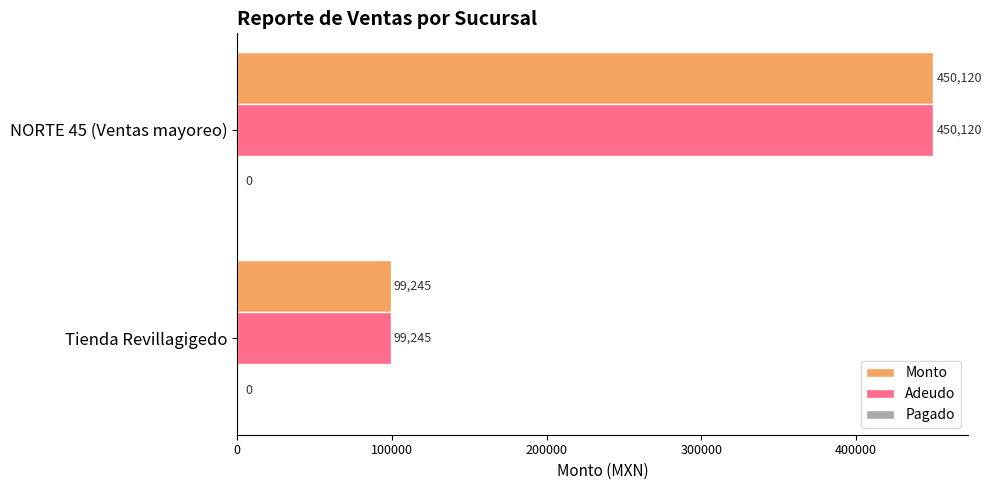

True or false: Adeudo has a value of 99245 at Tienda Revillagigedo.

True